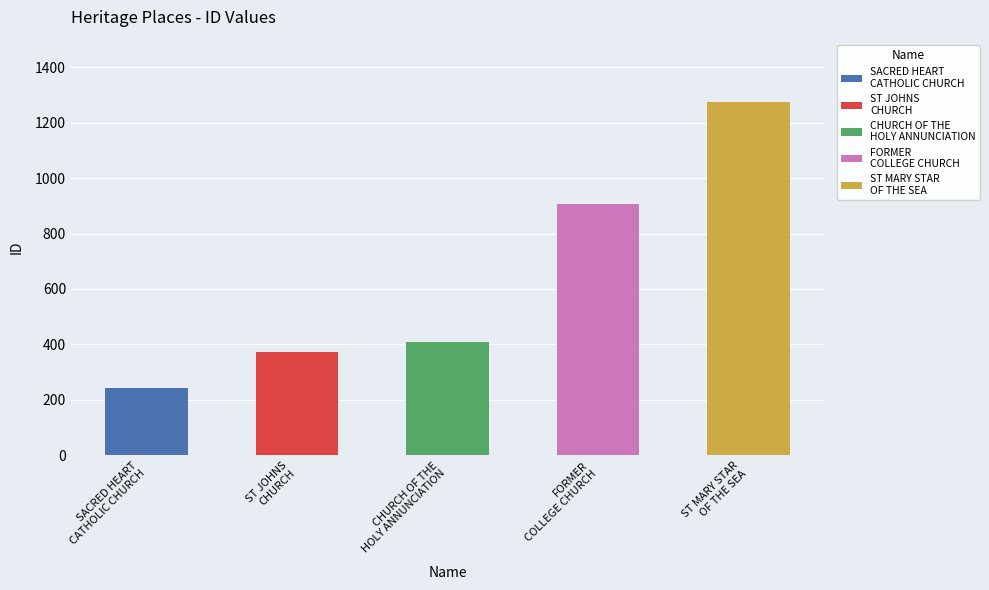

At which category does the chart reach its peak across all series?

ST MARY STAR
OF THE SEA